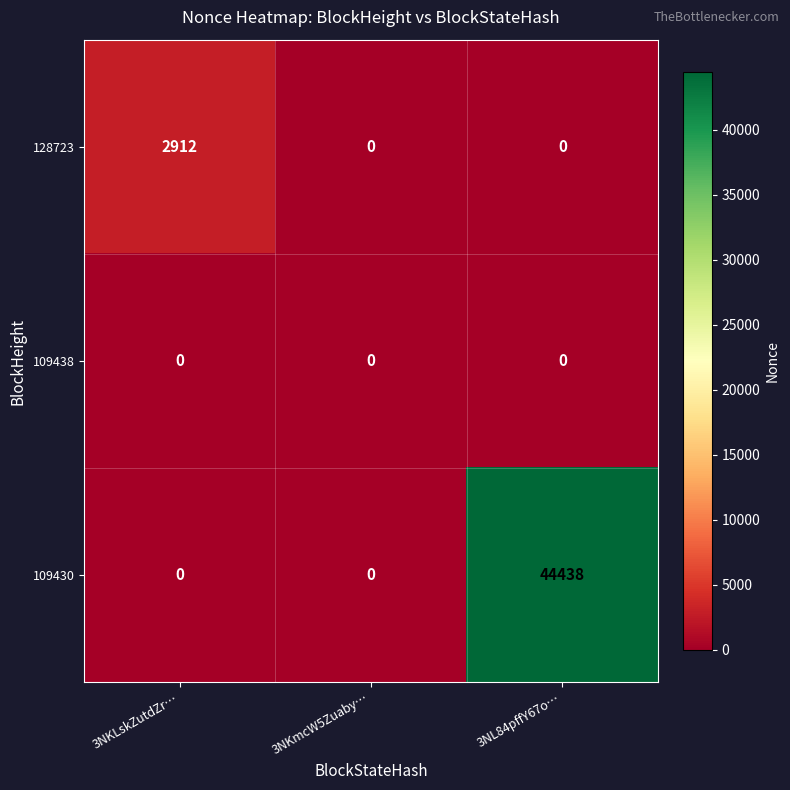

What is the greatest value displayed?

44438